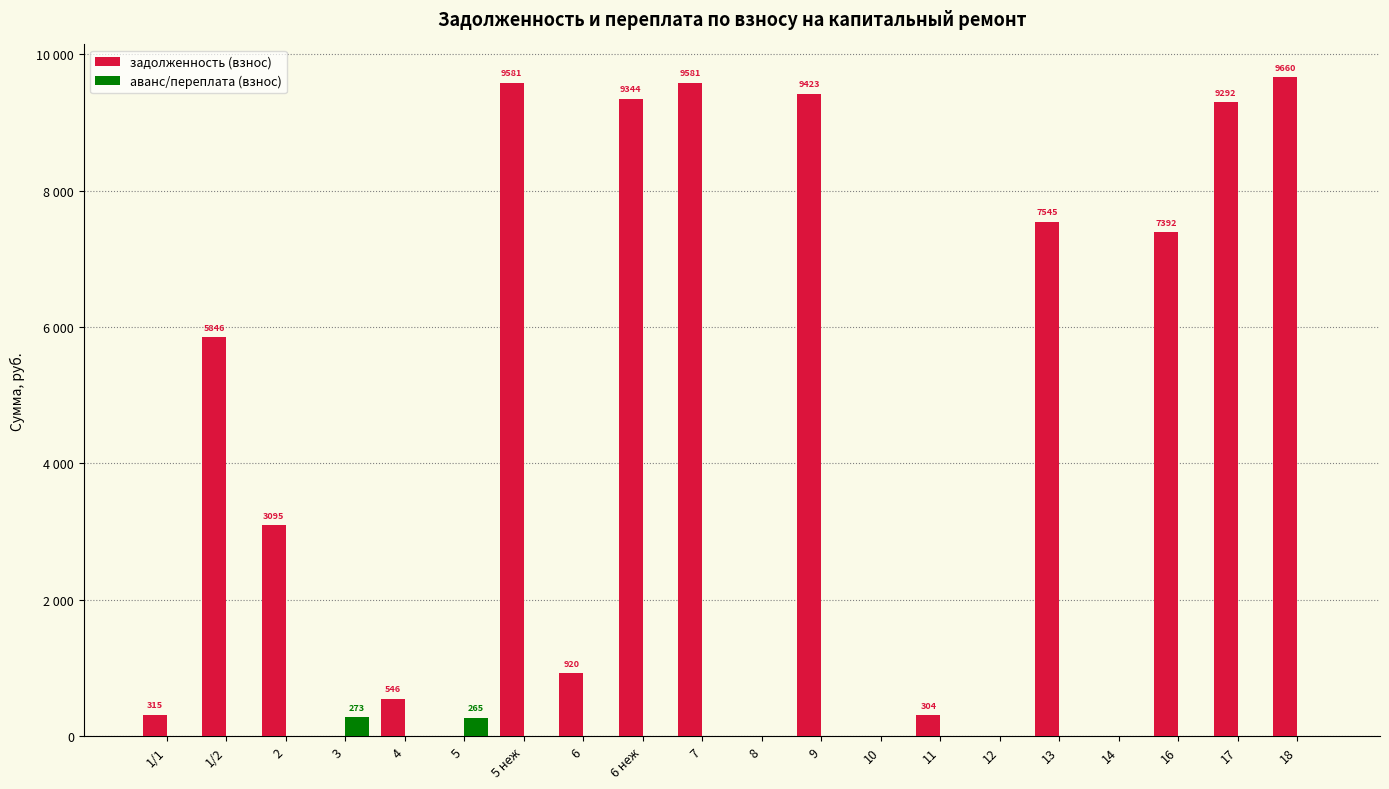

What are all the series names shown in the legend?

задолженность (взнос), аванс/переплата (взнос)